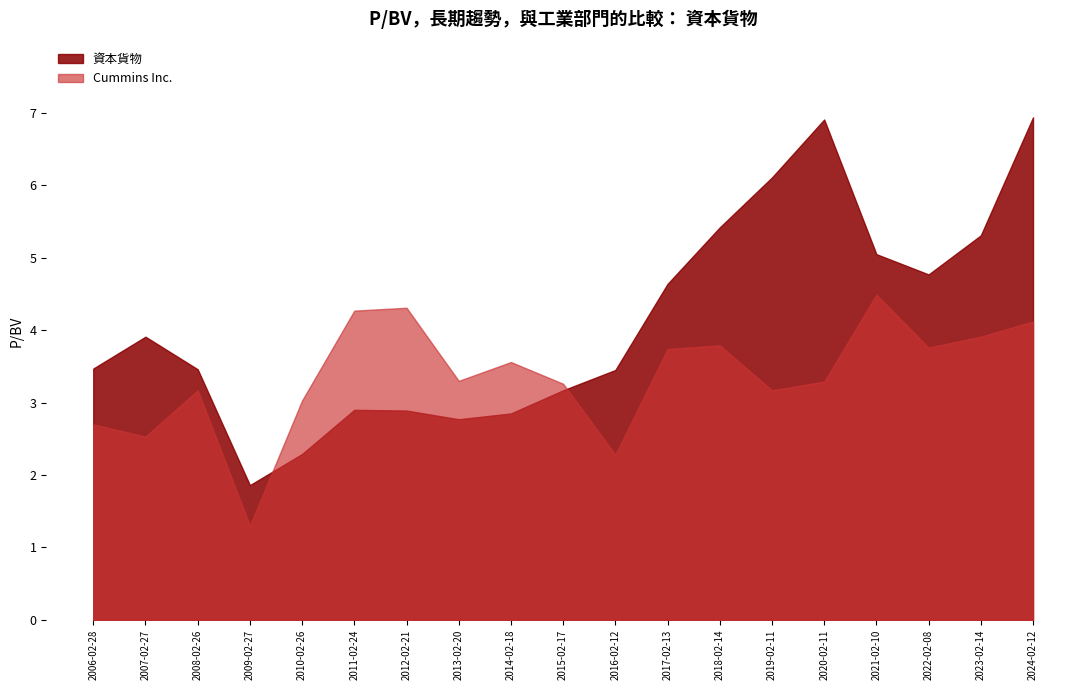

Which category has the highest value in the 資本貨物 series?

2024-02-12